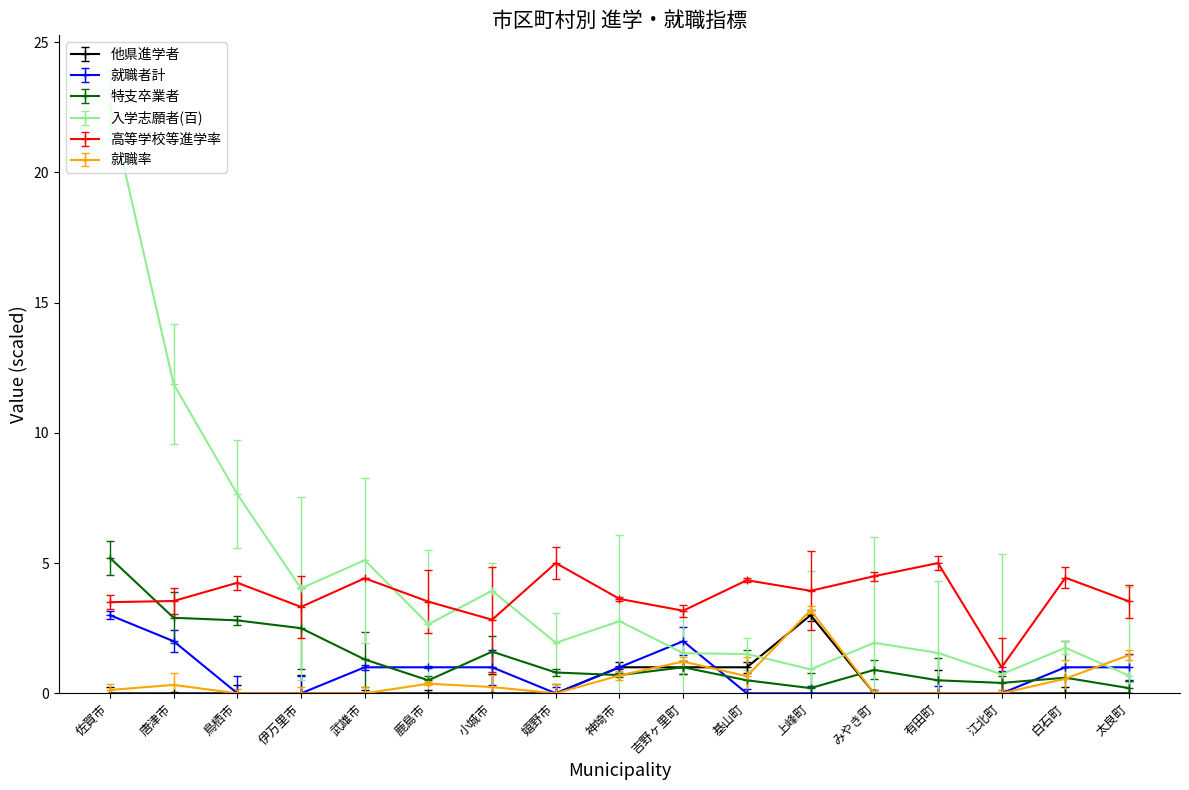

What is the spread (max minus min) of values at 伊万里市?

4.0